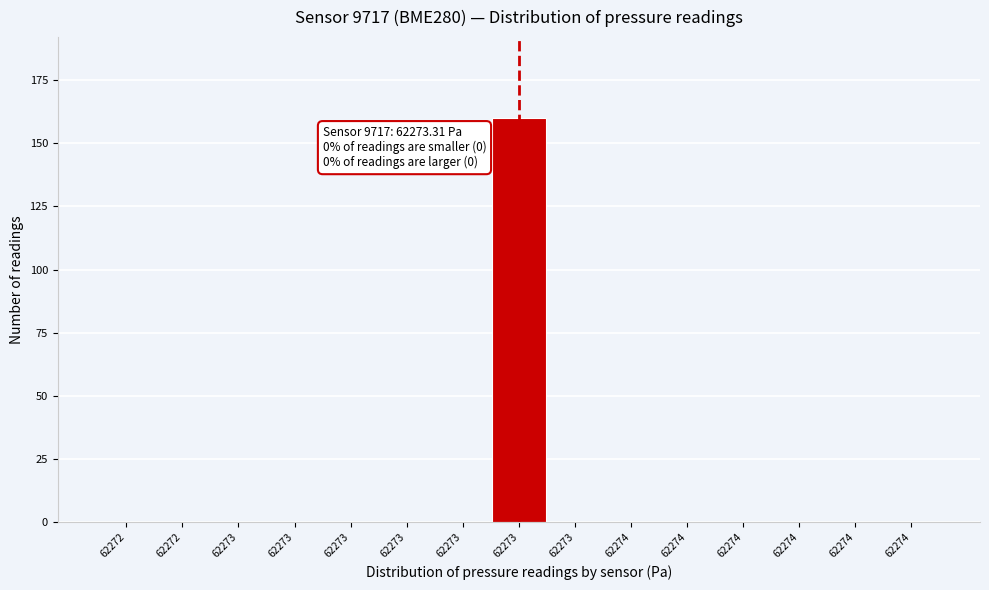

Count the number of data series in this chart.

1